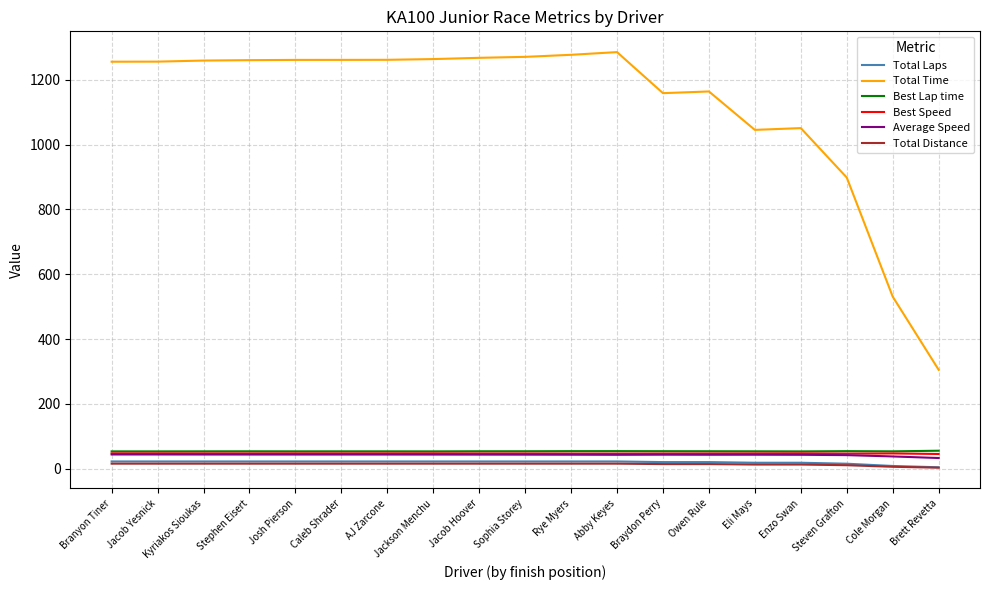

What is the maximum value shown in the chart?

1285.8